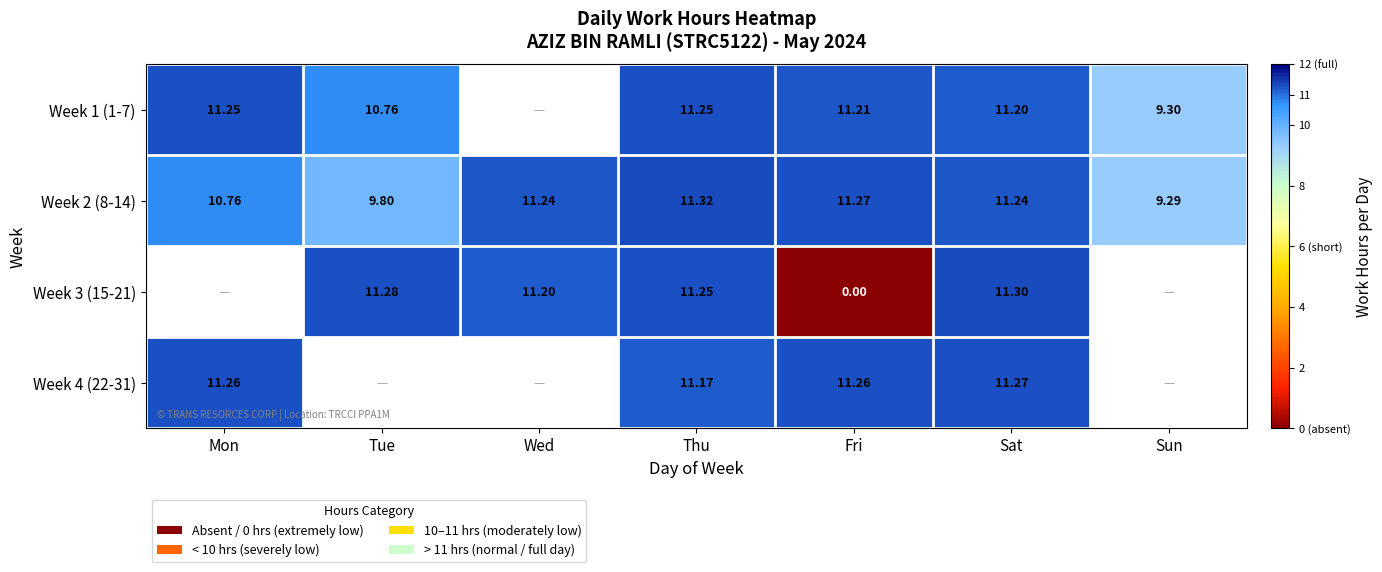

At which label does Week 2 (8-14) first exceed 11?

Wed